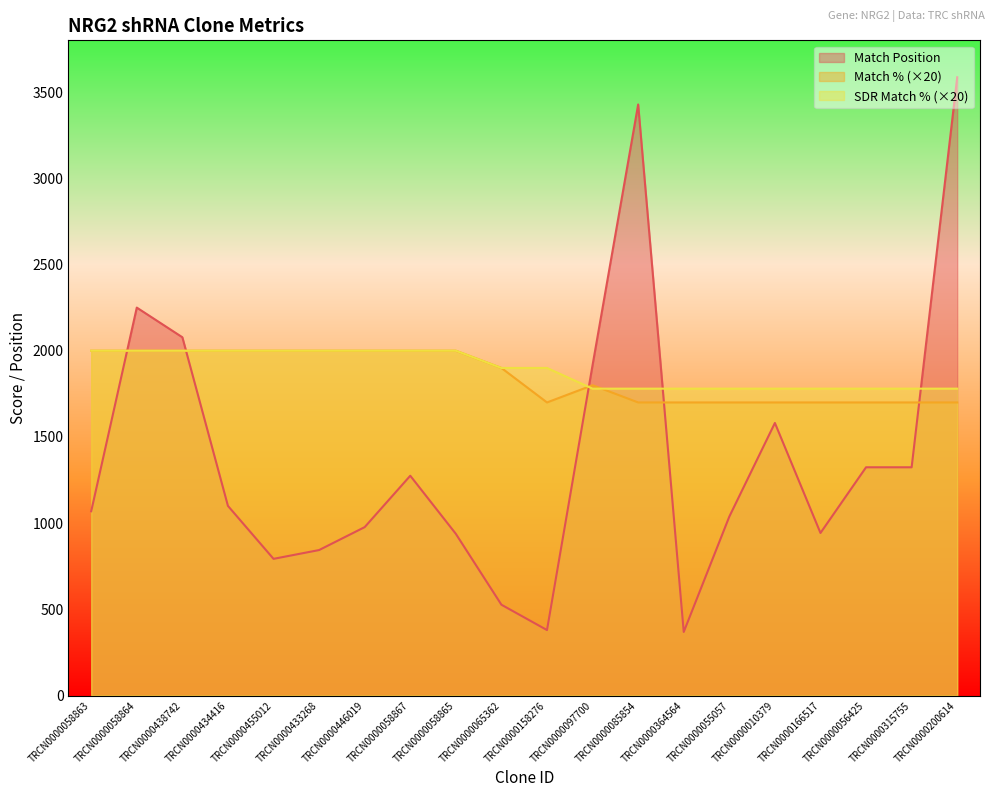

Where is the first local maximum for Match Position?

TRCN0000058864